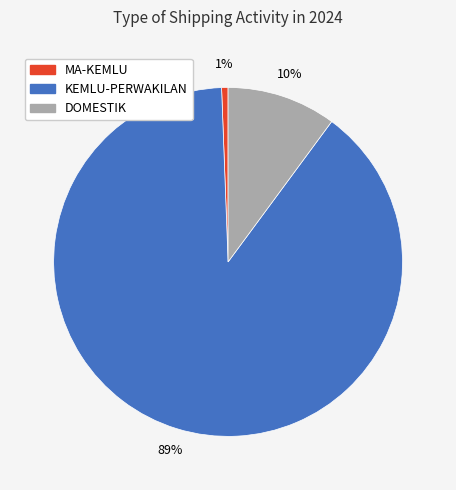

What percentage is the MA-KEMLU slice, to the nearest percent?

1%